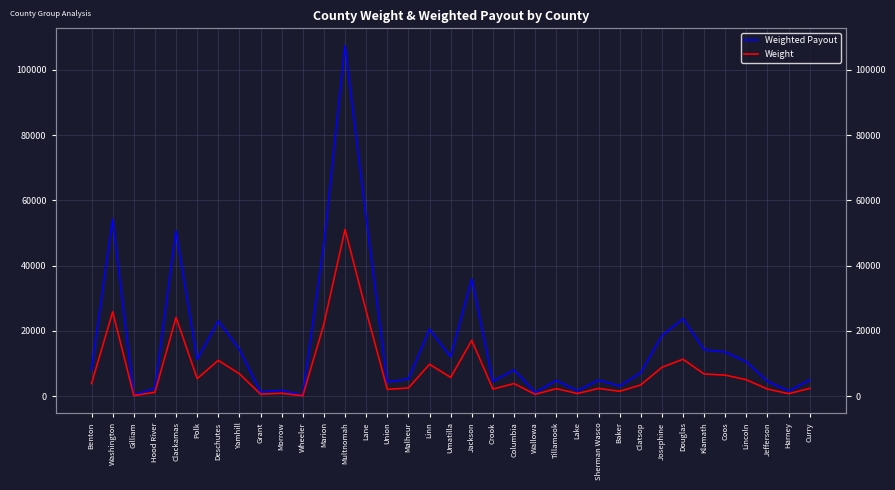

What is the greatest value displayed?

107339.7